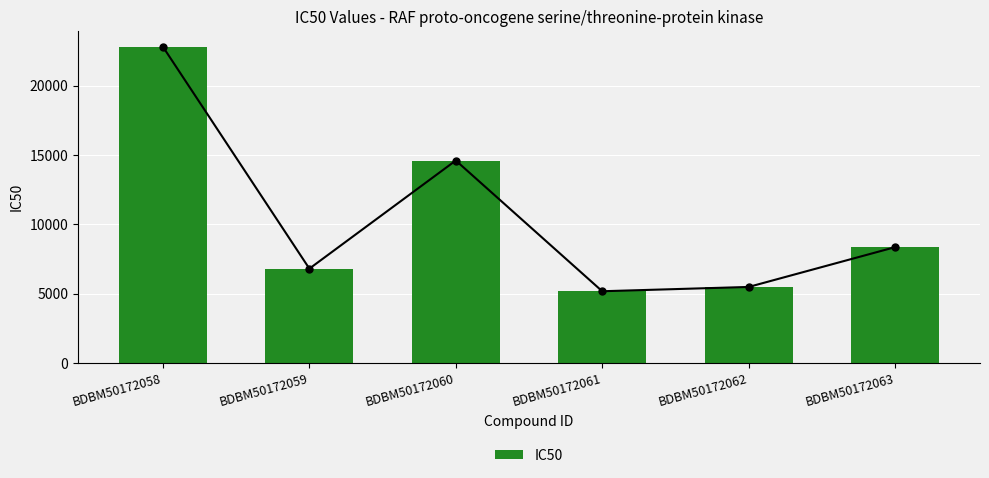

How many values exceed 8350?

2